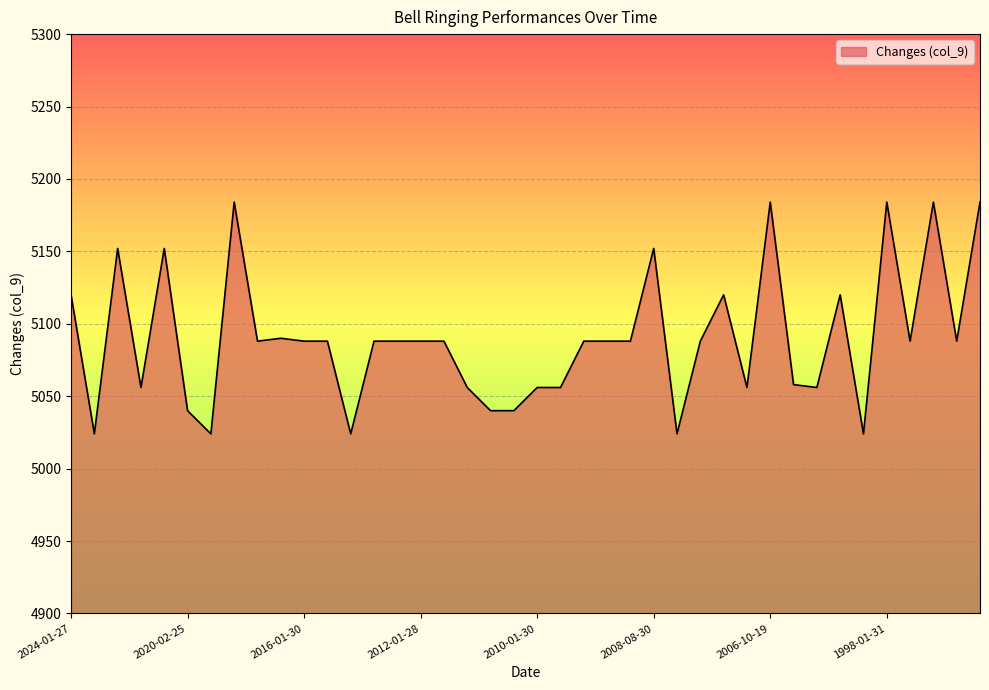

What is the difference between the maximum and minimum values?

160